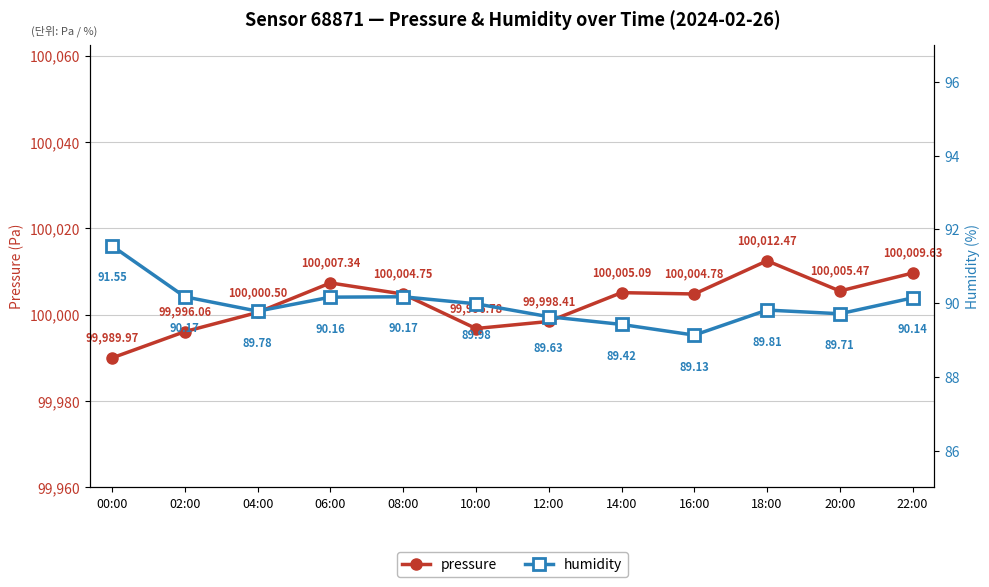

What are all the series names shown in the legend?

pressure, humidity